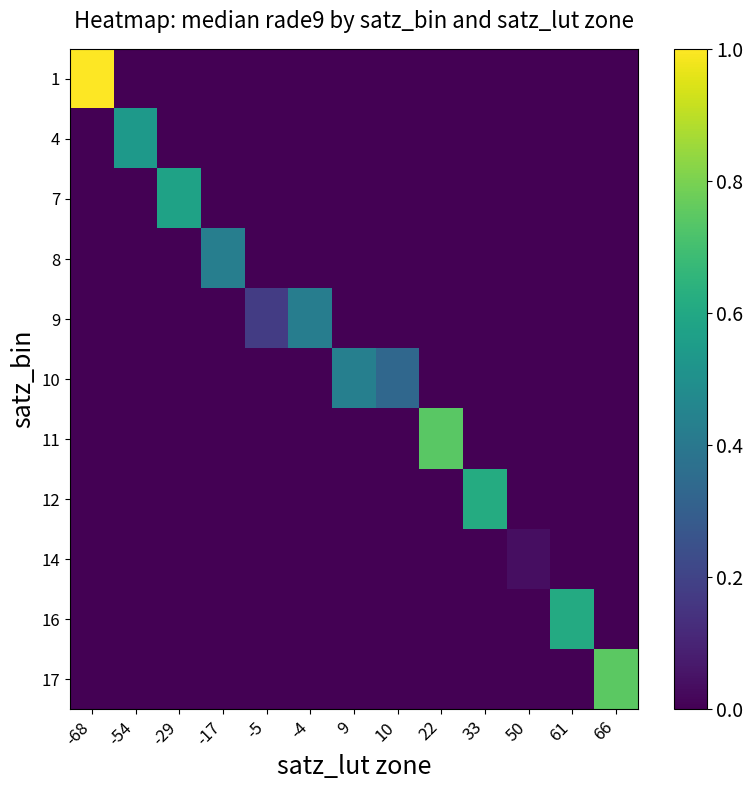

What is the total value across all series at -54?

0.5